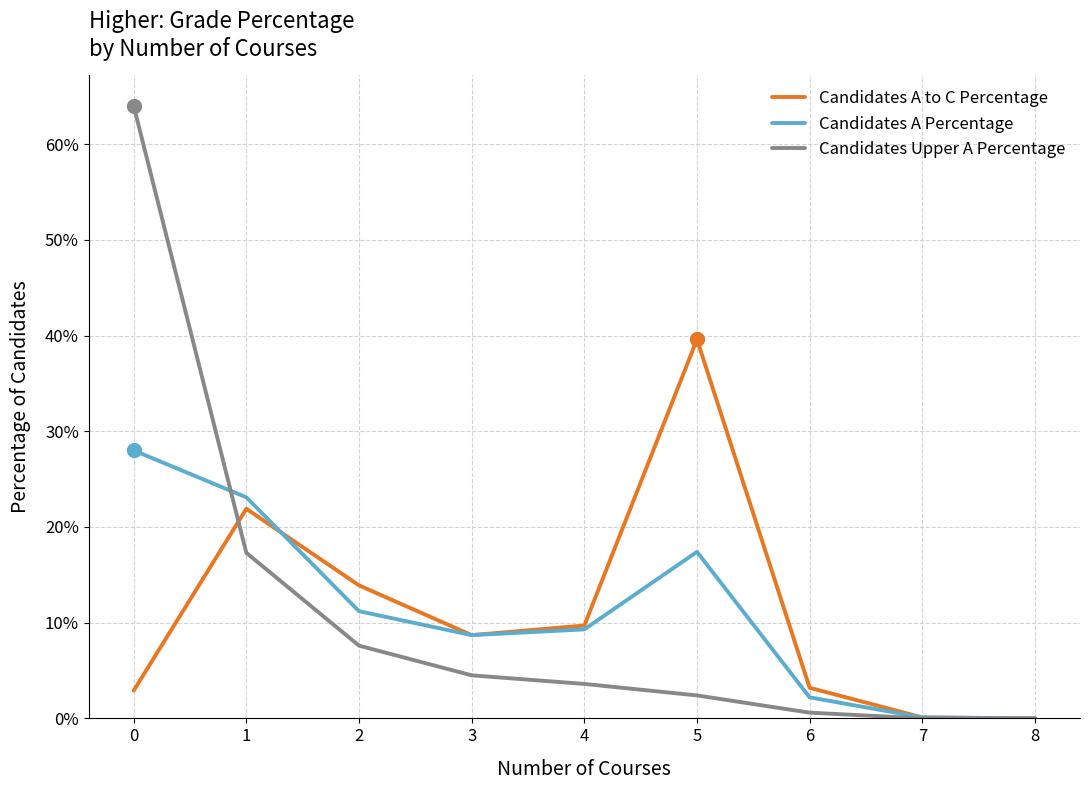

Is the value of Candidates A Percentage at 0 greater than the value of Candidates Upper A Percentage at 6?

Yes